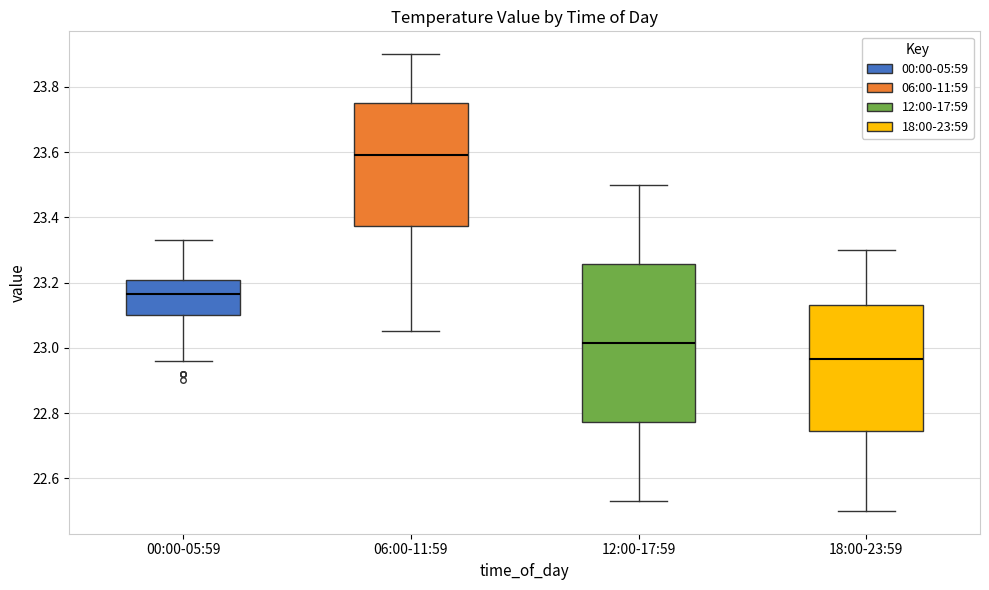

Reading left to right, read every box against the y-axis: the position of its median line, the range the box covers, and the ends of its whiskers. The values are not printed on the chart, so give them approximately, as read against the axis.

00:00-05:59: median 23.16, box 23.10 to 23.20, whiskers 22.96 to 23.34
06:00-11:59: median 23.60, box 23.38 to 23.76, whiskers 23.06 to 23.90
12:00-17:59: median 23.02, box 22.78 to 23.26, whiskers 22.54 to 23.50
18:00-23:59: median 22.96, box 22.74 to 23.14, whiskers 22.50 to 23.30